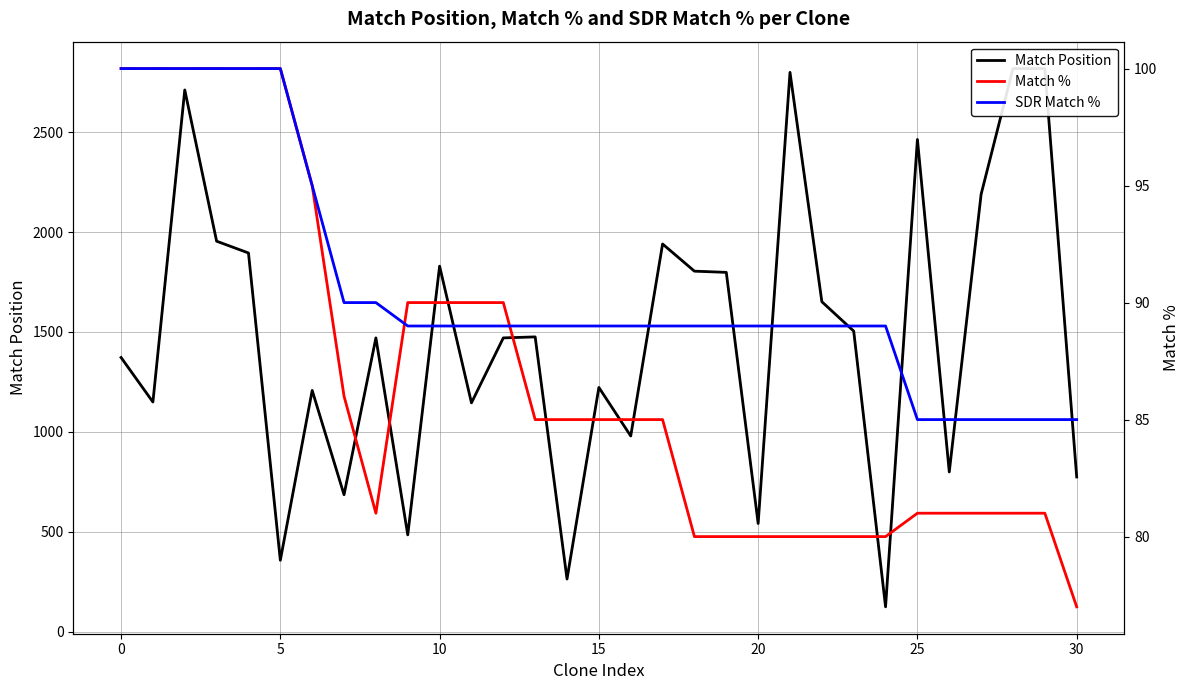

Is it true that Match Position (dashed) equals 2583 at 12?

False